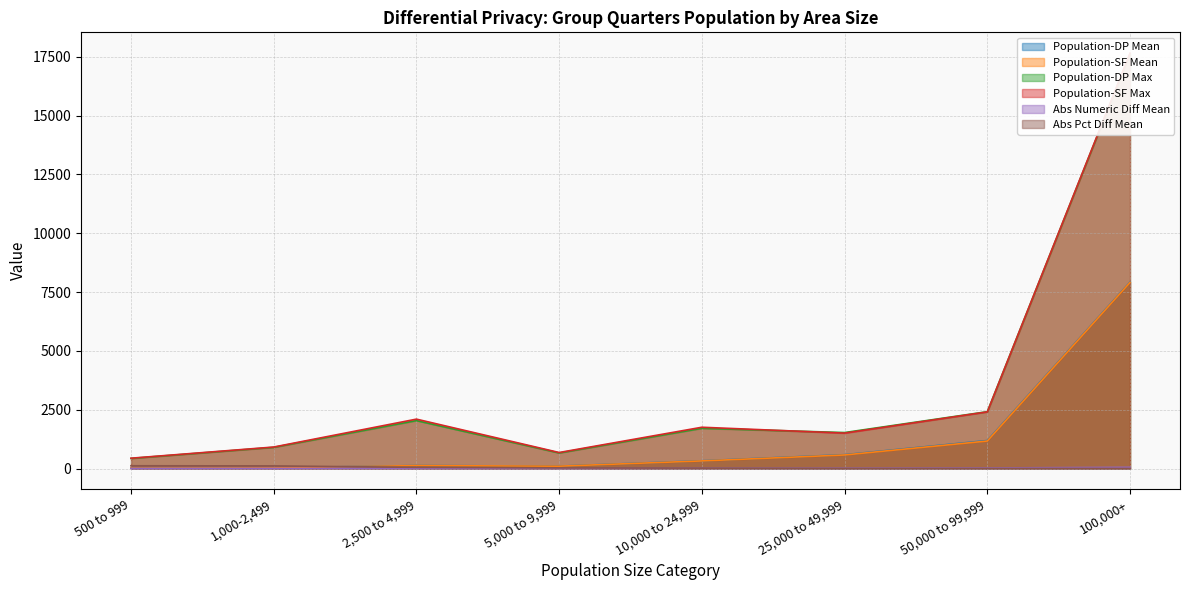

What are all the series names shown in the legend?

Population-DP Mean, Population-SF Mean, Population-DP Max, Population-SF Max, Abs Numeric Diff Mean, Abs Pct Diff Mean